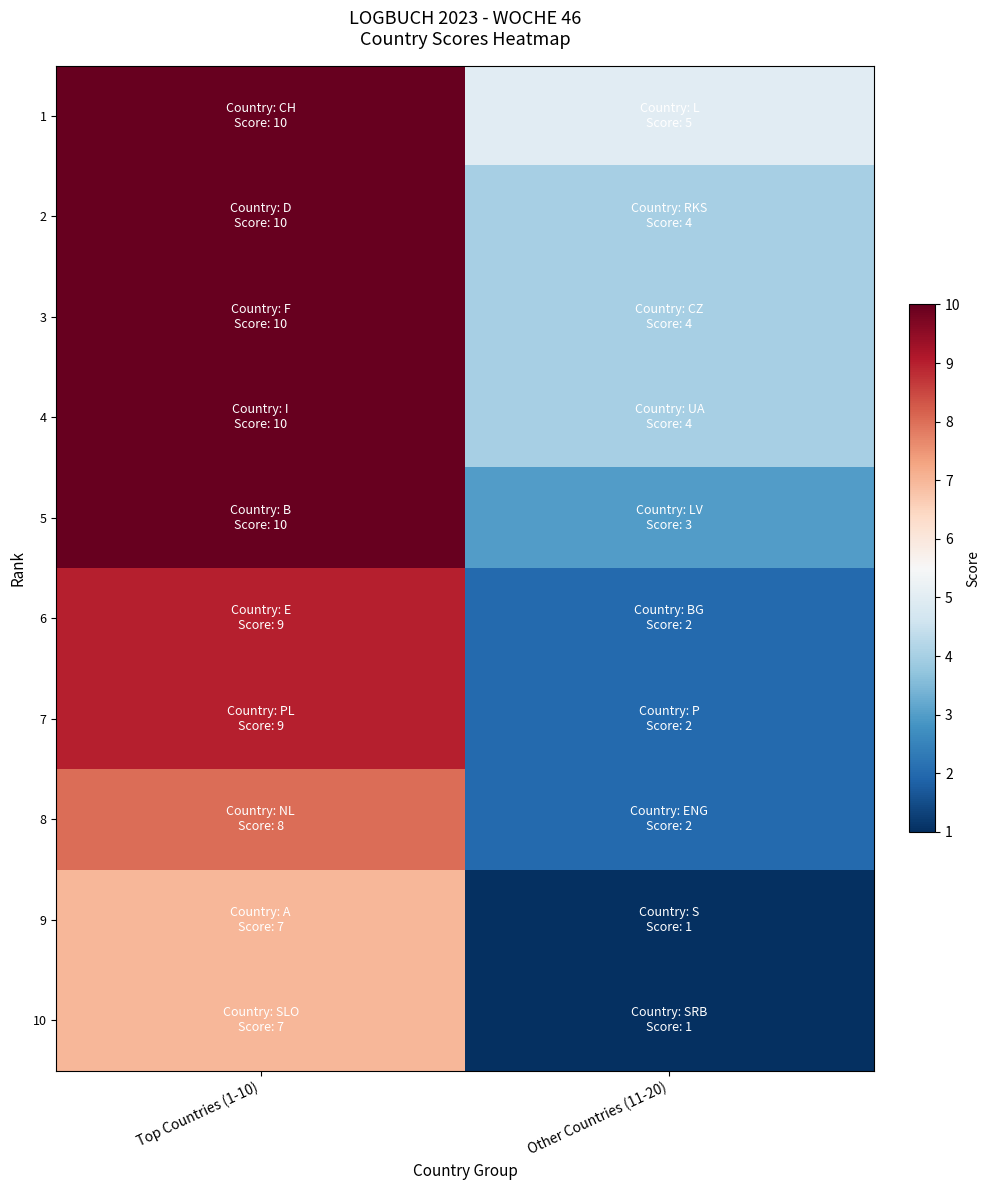

What is the minimum value shown in the chart?

1